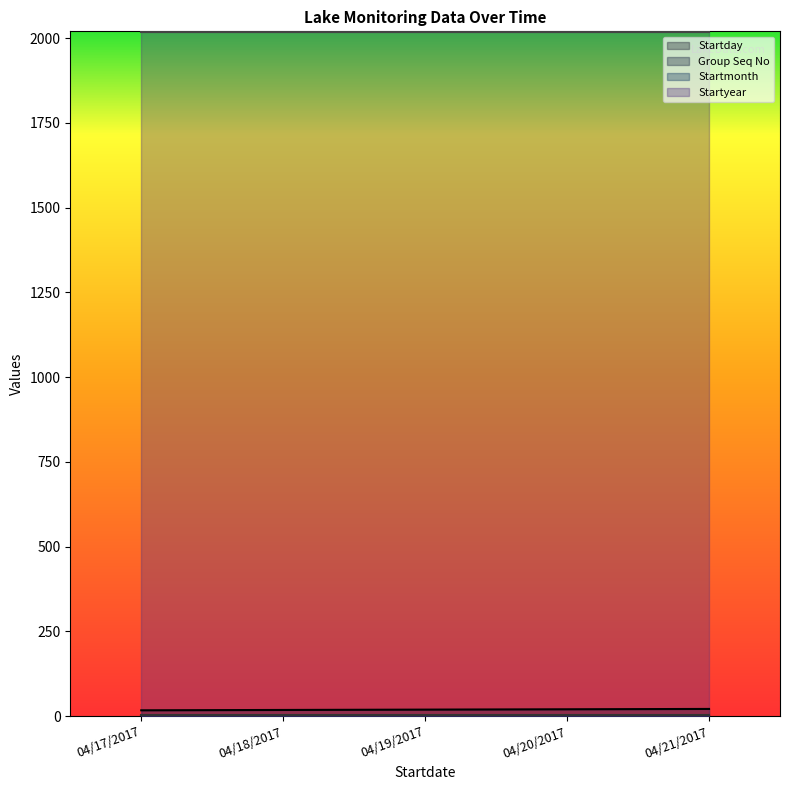

How many categories are shown in the chart?

5